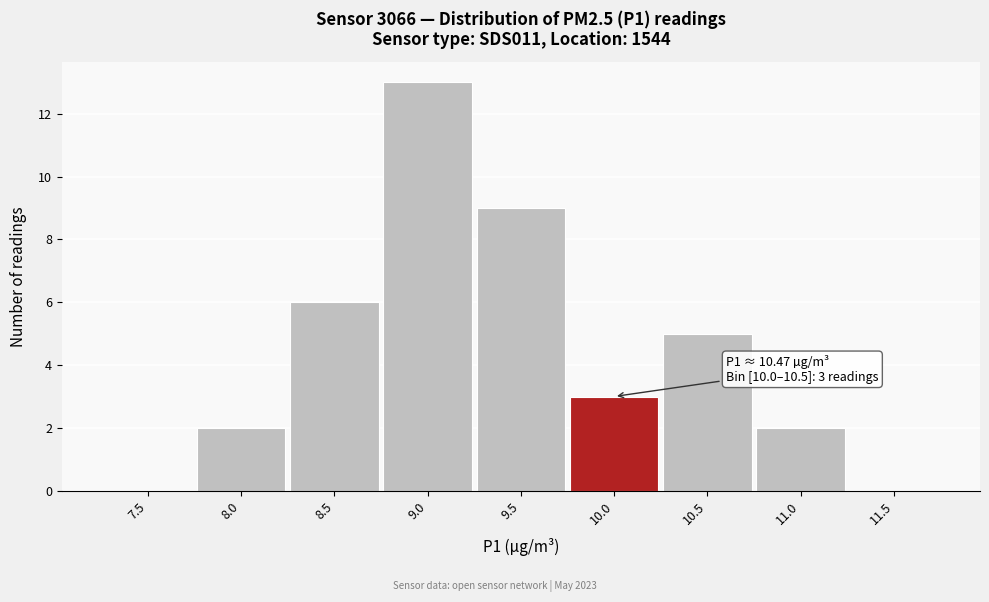

Reading left to right, list all the values displayed in this chart.

7.5=0	8.0=2	8.5=6	9.0=13	9.5=9	10.0=3	10.5=5	11.0=2	11.5=0